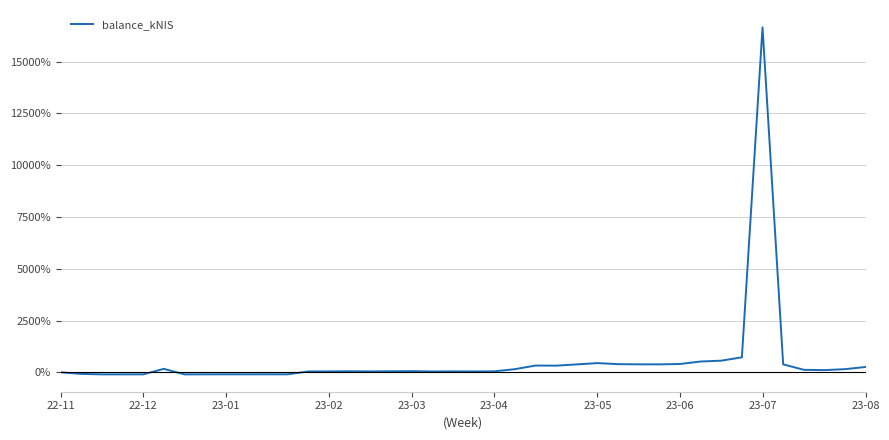

What is the difference between the maximum and minimum values?

16758.7